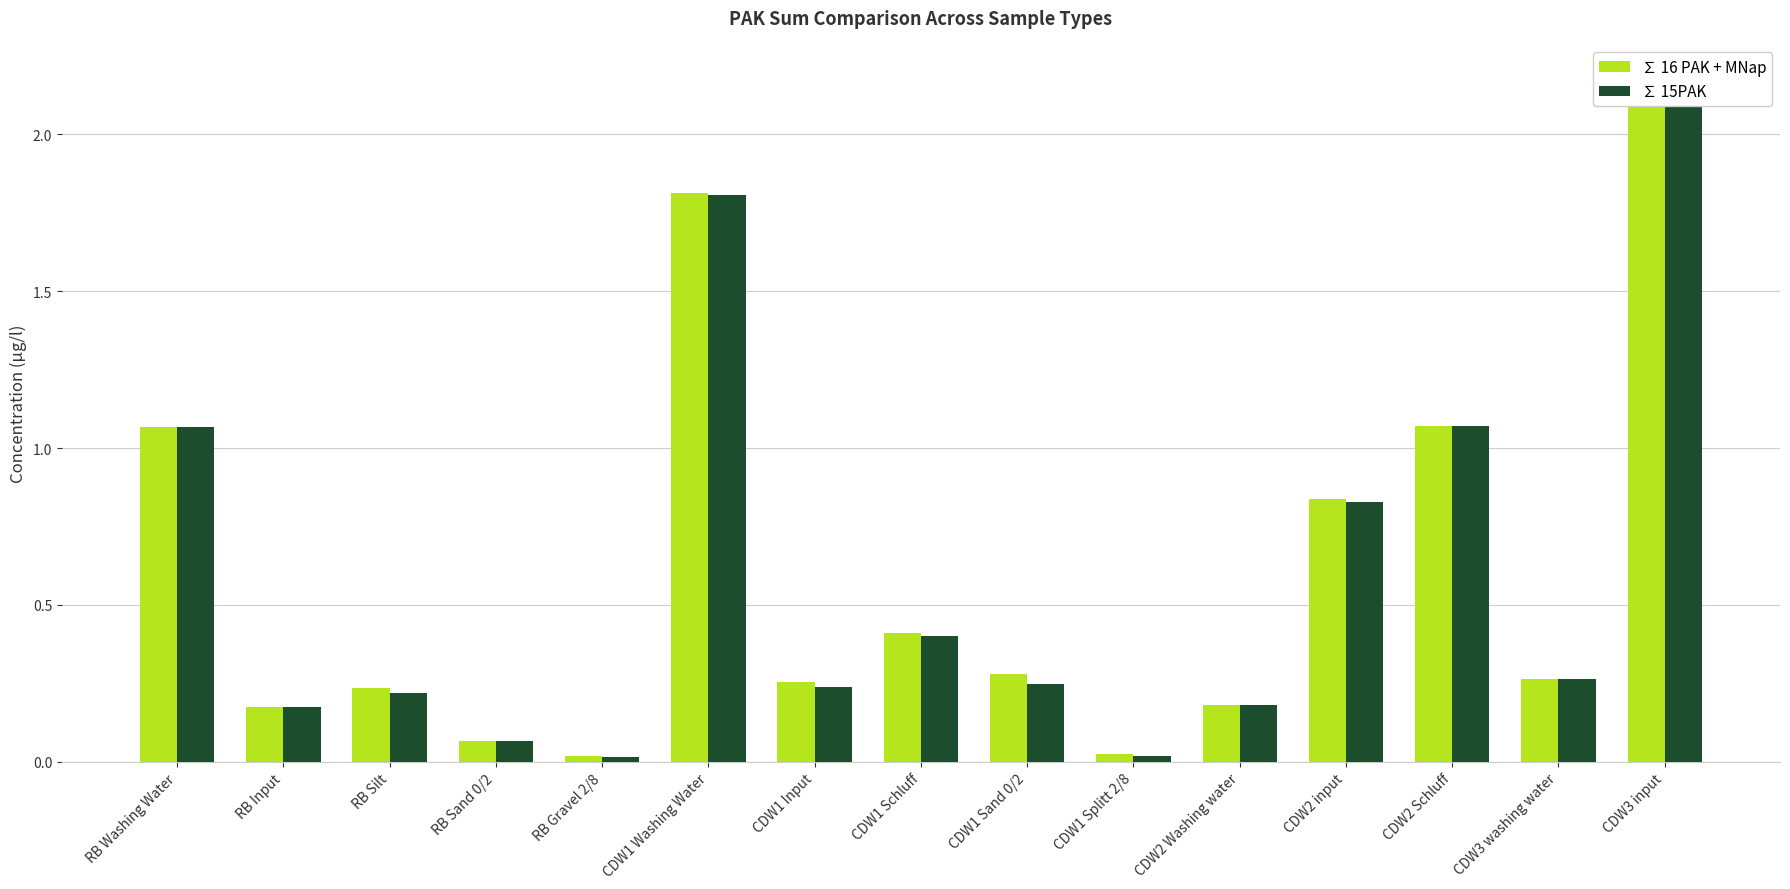

Reading left to right, what are all the values shown in this chart?

∑ 16 PAK + MNap: 1.1	0.2	0.2	0.1	0.0	1.8	0.3	0.4	0.3	0.0	0.2	0.8	1.1	0.3	2.2
∑ 15PAK: 1.1	0.2	0.2	0.1	0.0	1.8	0.2	0.4	0.2	0.0	0.2	0.8	1.1	0.3	2.2